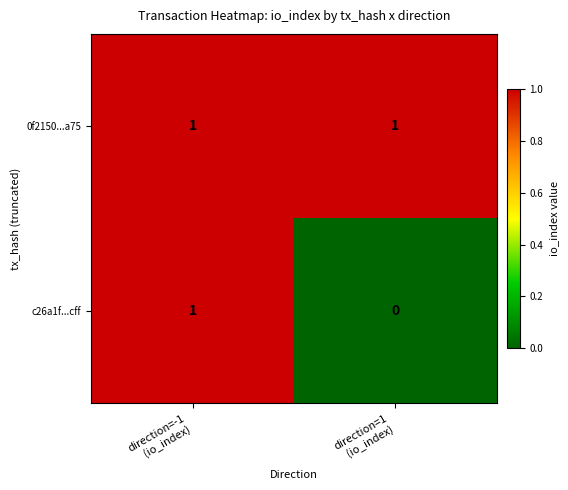

Which series has the widest spread of values?

c26a1f...cff